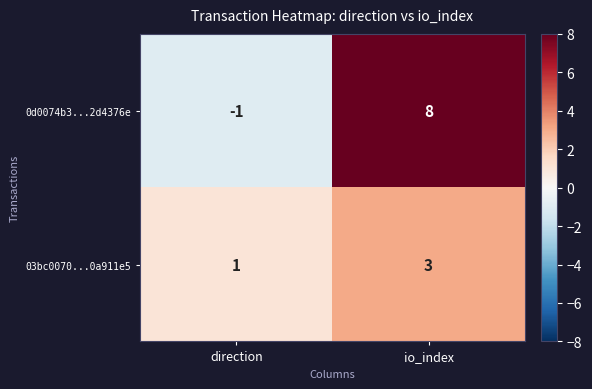

True or false: 0d0074b3...2d4376e has a value of 0 at direction.

False